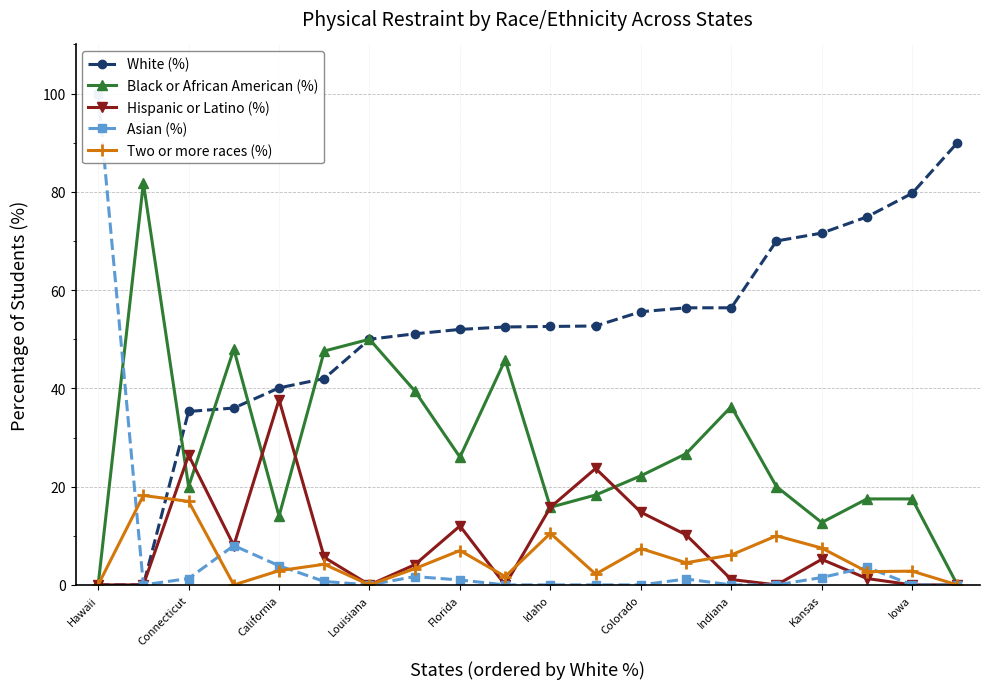

How many interior local valleys does the Hispanic or Latino (%) series have?

4